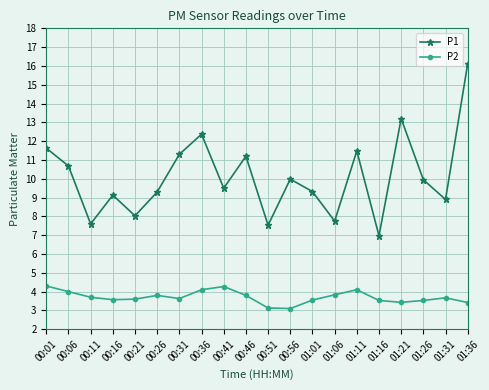

Is the value of P2 at 00:06 greater than the value of P1 at 00:41?

No